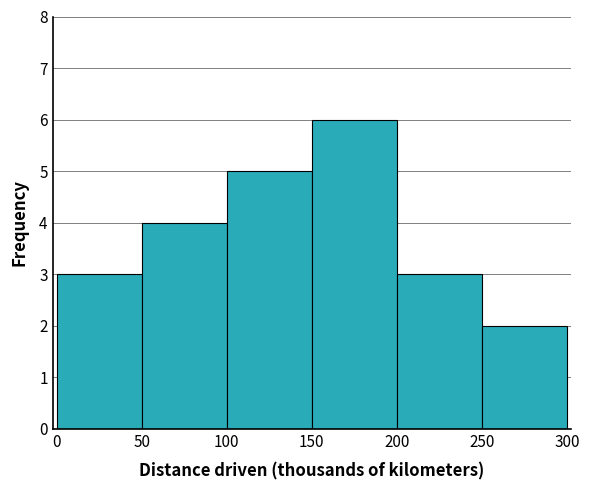

What is the height of the bar covering 250 to 300 on the x-axis? The values are not printed on the chart, so give them approximately, as read against the axis.

2